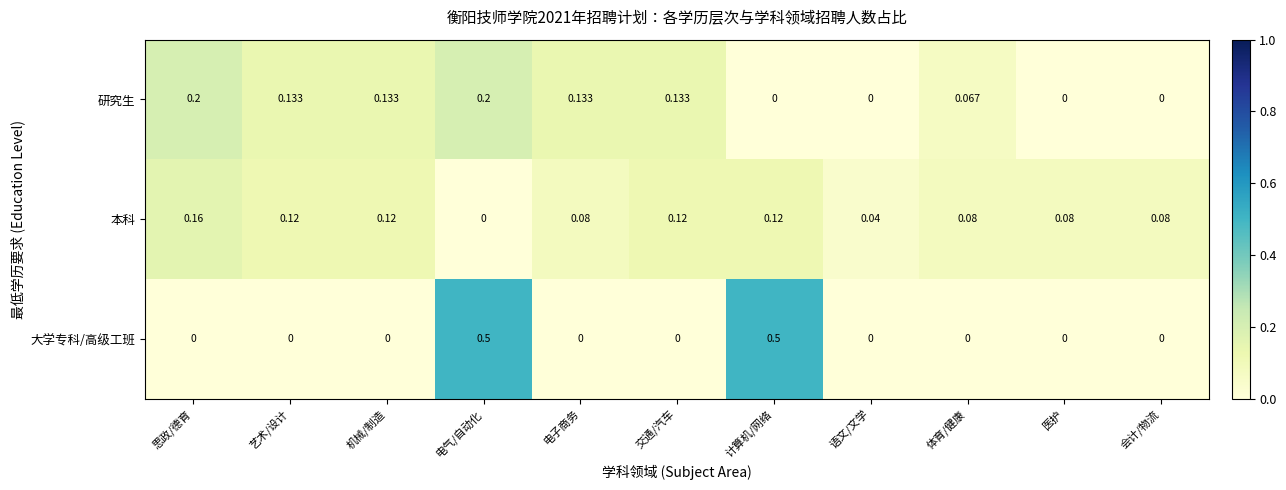

At which category is the sum across all series the highest?

电气/自动化